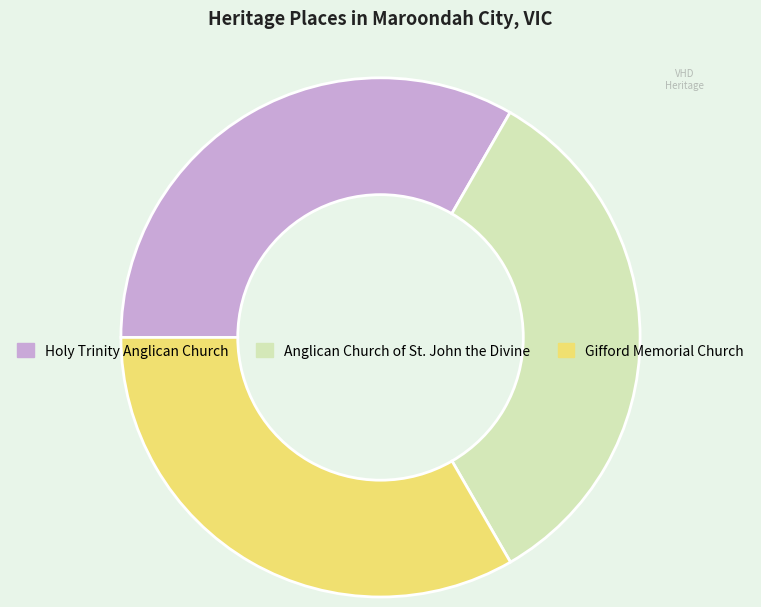

What is the ratio of the value at Holy Trinity Anglican Church to the value at Anglican Church of St. John the Divine?

1.0